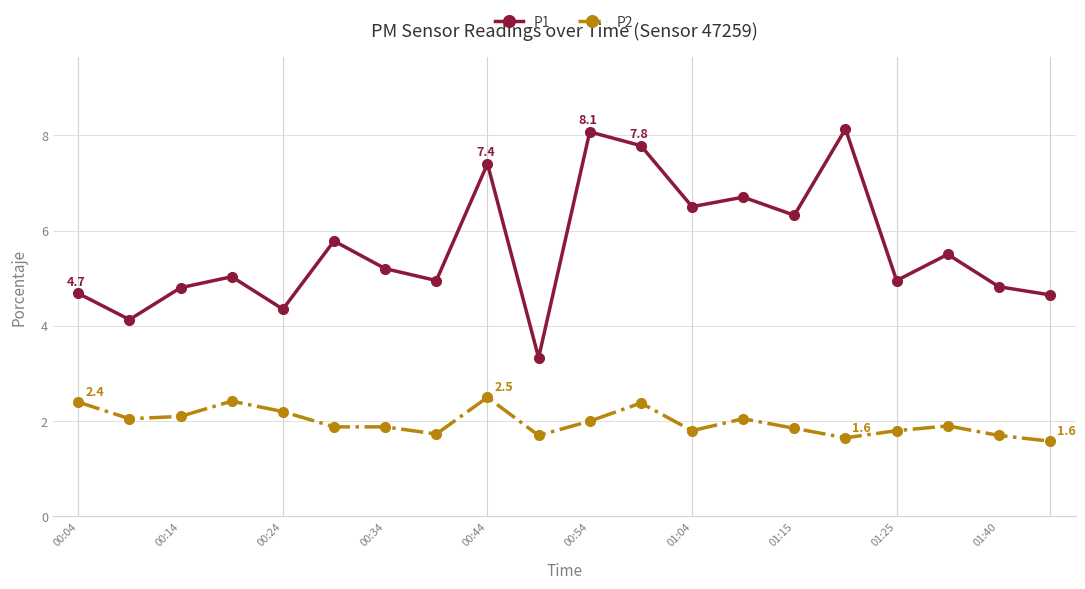

What is the sum of all P1 values?

113.1